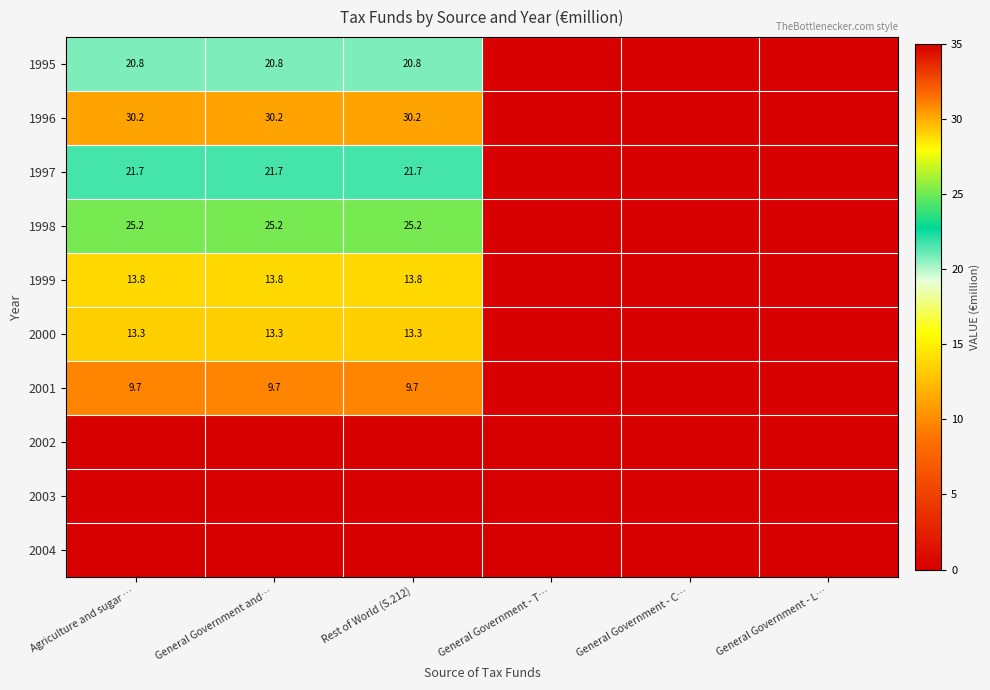

The 1998 series shows 6.3 at Agriculture and sugar …. True or false?

False